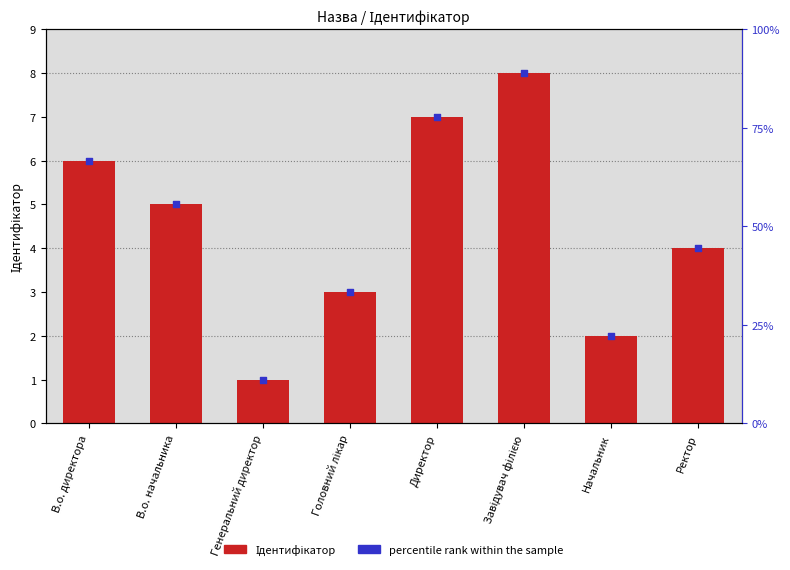

At which category is the sum across all series the highest?

Завідувач філією